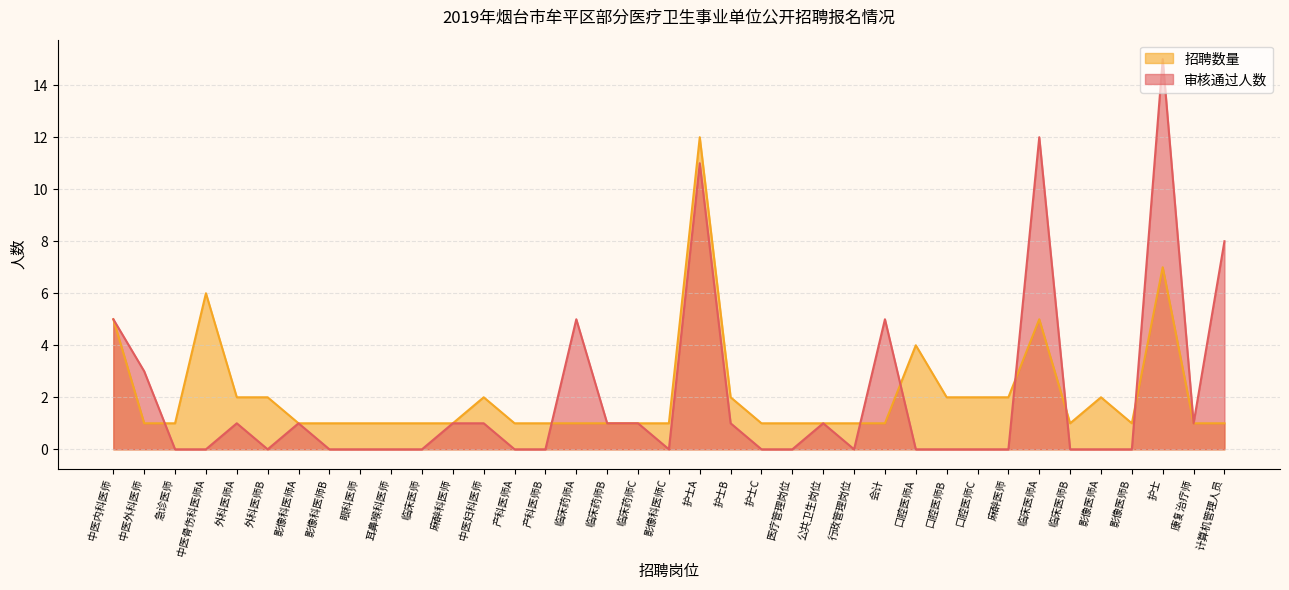

Which series has the widest spread of values?

审核通过人数